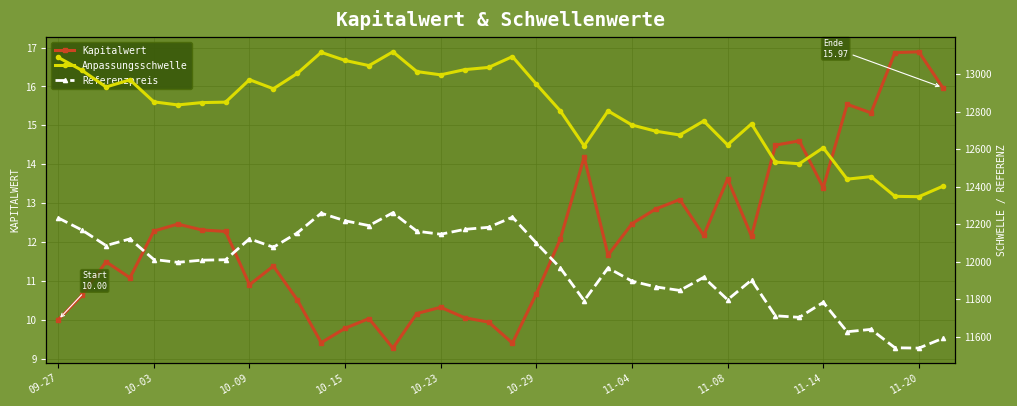

List the series in order of their peak value, lowest first.

Kapitalwert, Referenzpreis, Anpassungsschwelle